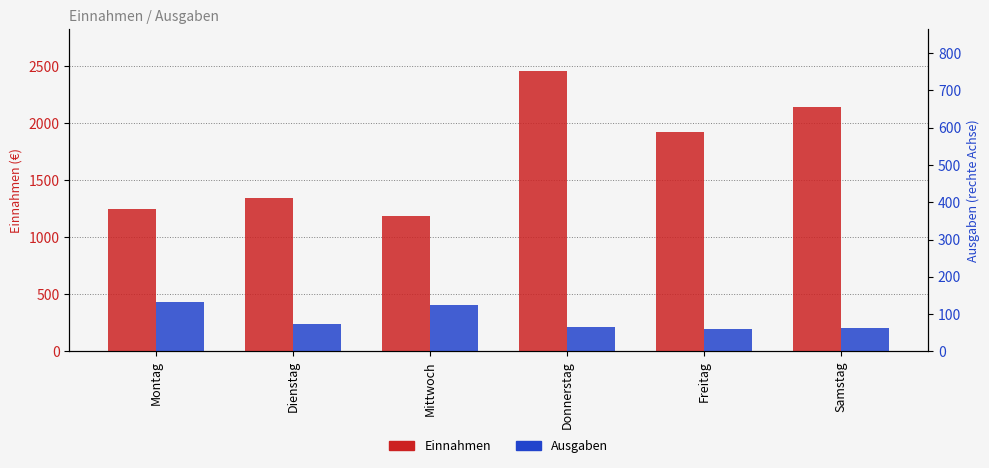

What is the difference between the Einnahmen values at Donnerstag and Samstag?

315.6